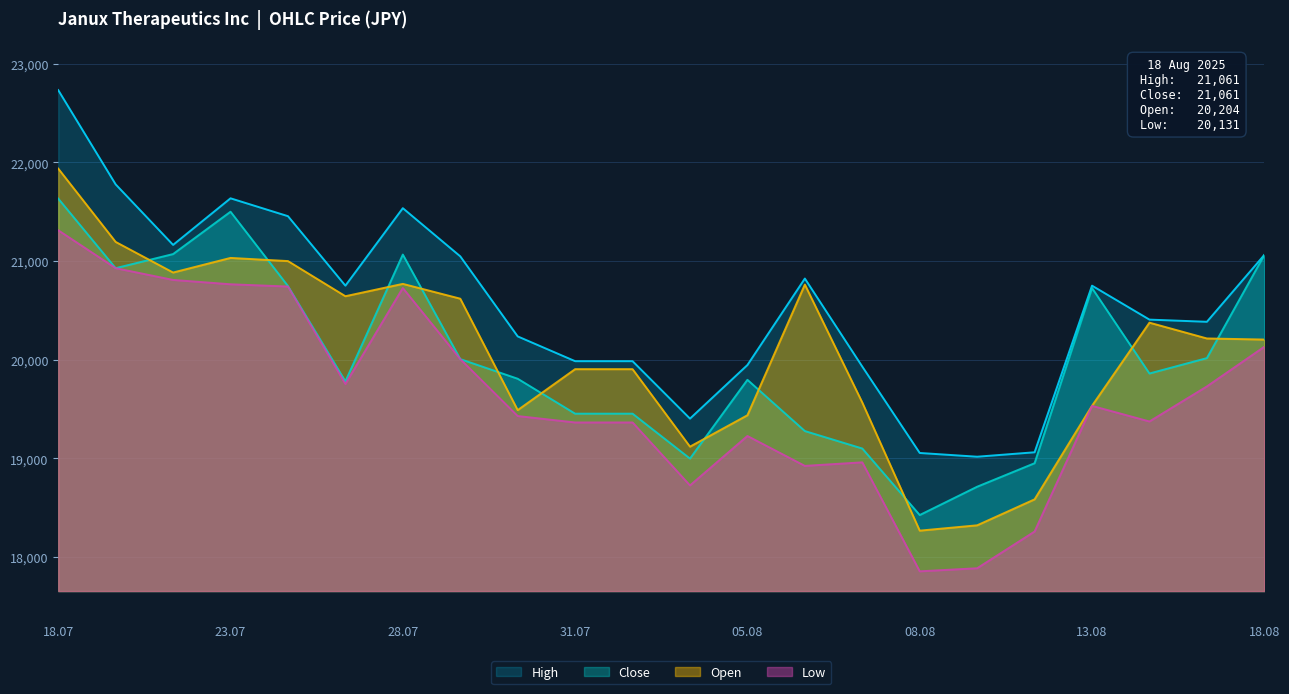

Which series has the largest total across all categories?

High